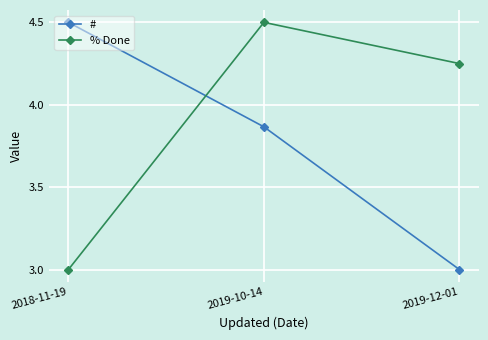

Is the value of % Done at 2019-12-01 greater than the value of # at 2018-11-19?

No